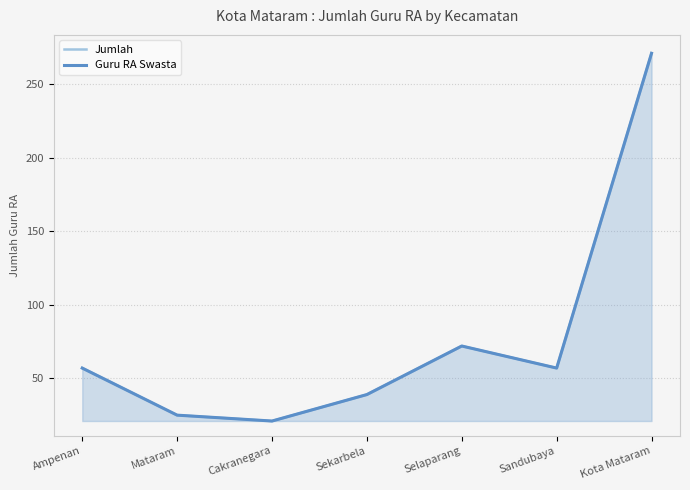

What is the label of the 6th point from the right?

Mataram